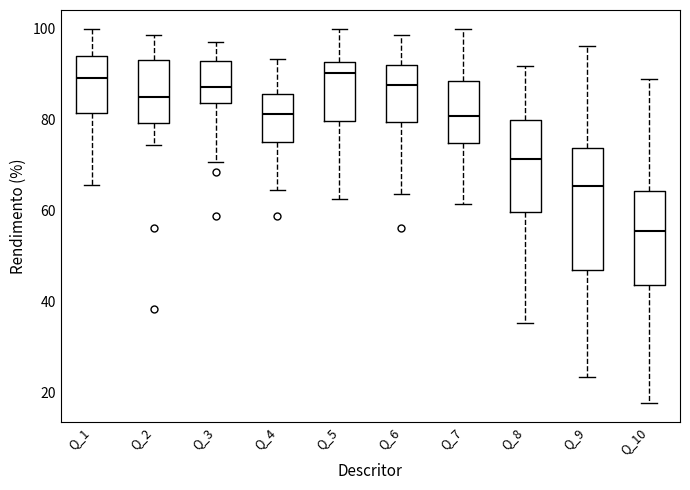

Reading left to right, transcribe this box plot: for each box, give where its median line is, the range the box spans, and where its two whiskers end, as read against the y-axis. The values are not printed on the chart, so give them approximately, as read against the axis.

Q_1: median 90, box 82 to 94, whiskers 66 to 100
Q_2: median 84, box 80 to 94, whiskers 74 to 98
Q_3: median 88, box 84 to 92, whiskers 70 to 98
Q_4: median 82, box 76 to 86, whiskers 64 to 94
Q_5: median 90, box 80 to 92, whiskers 62 to 100
Q_6: median 88, box 80 to 92, whiskers 64 to 98
Q_7: median 80, box 74 to 88, whiskers 62 to 100
Q_8: median 72, box 60 to 80, whiskers 36 to 92
Q_9: median 66, box 46 to 74, whiskers 24 to 96
Q_10: median 56, box 44 to 64, whiskers 18 to 88